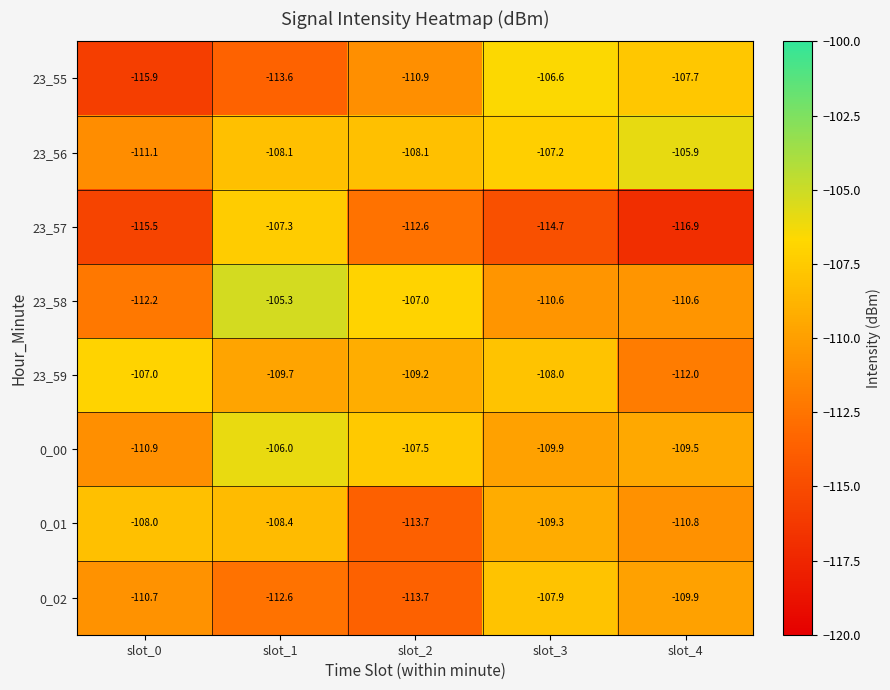

What is the minimum value for 23_55?

-115.9